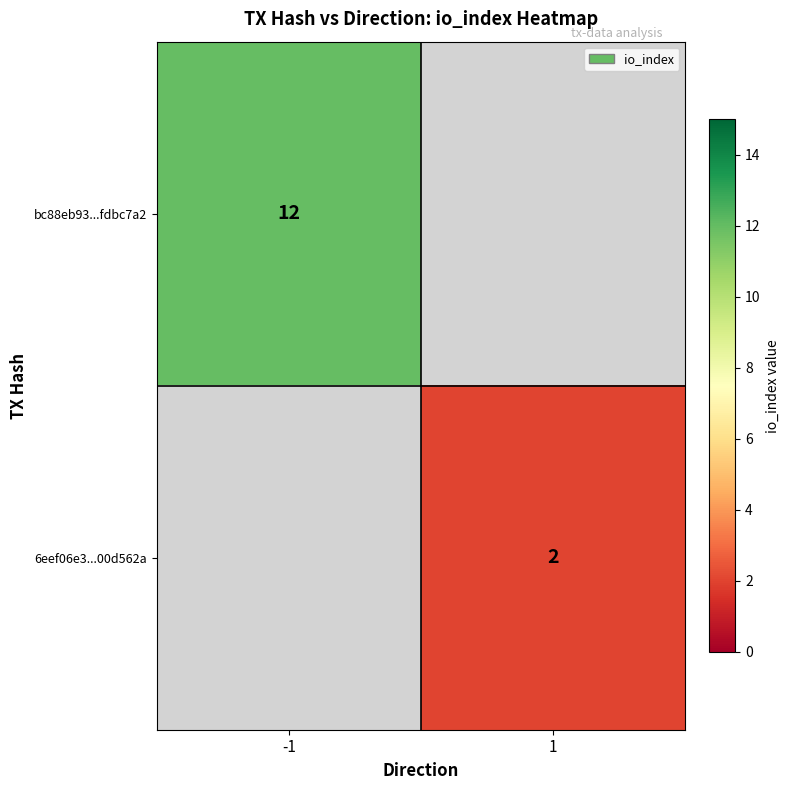

The bc88eb93...fdbc7a2 series shows 12 at -1. True or false?

True